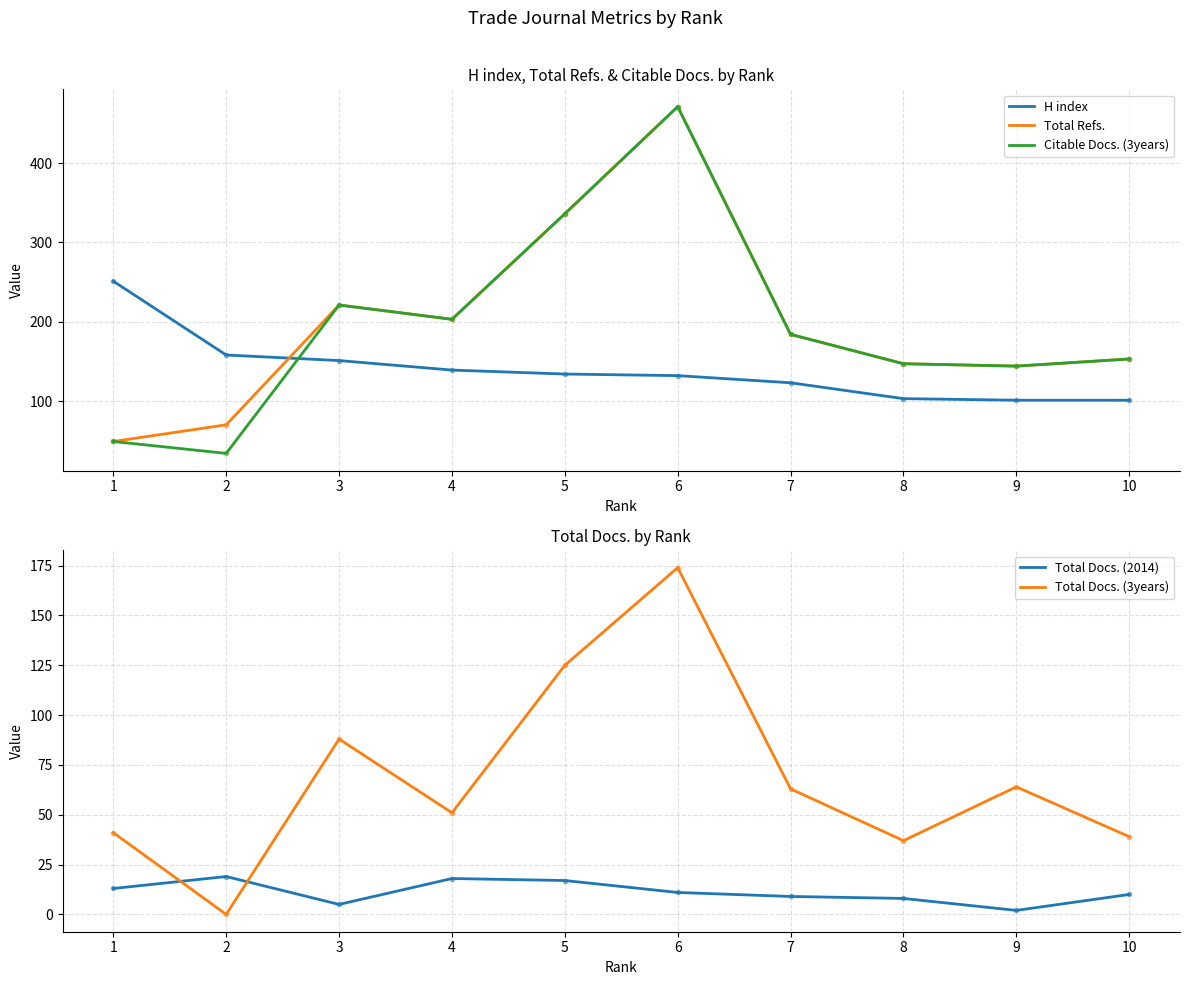

What are all the series names shown in the legend?

H index, Total Refs., Citable Docs. (3years), Total Docs. (2014), Total Docs. (3years)